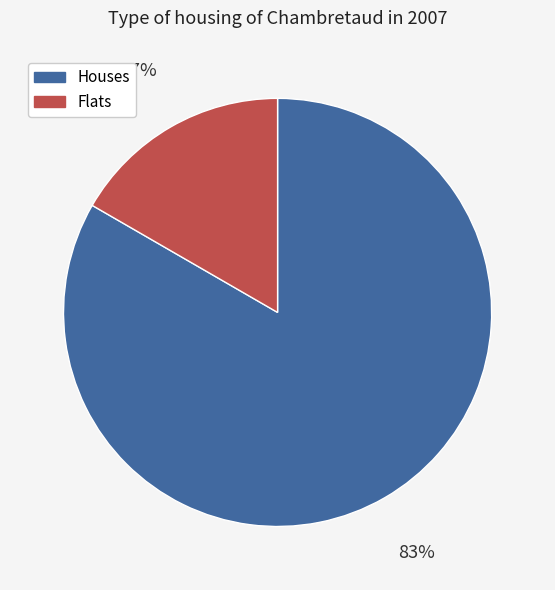

To the nearest percent, what is the average slice percentage?

50%